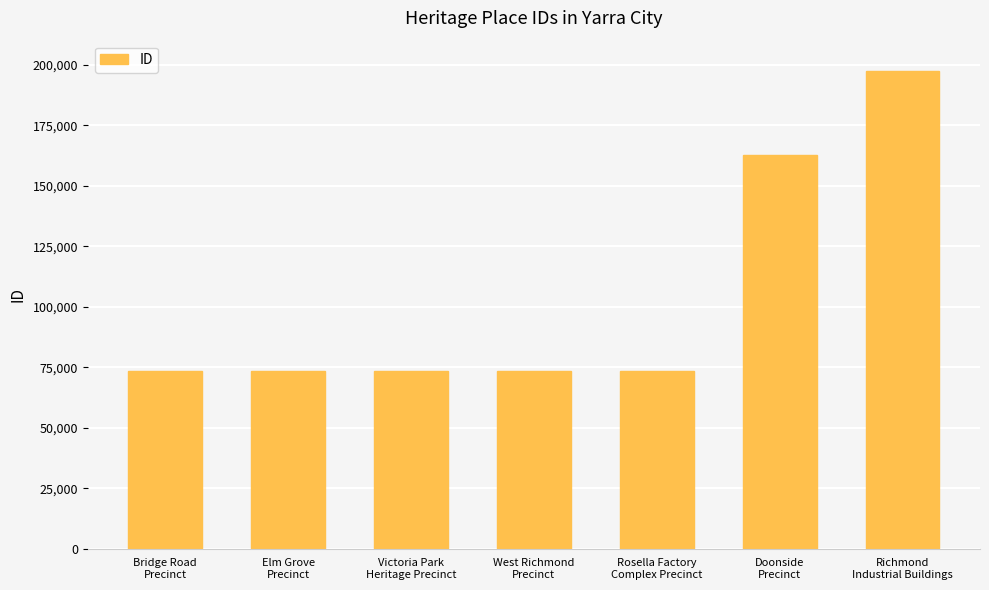

What is the greatest value displayed?

197538